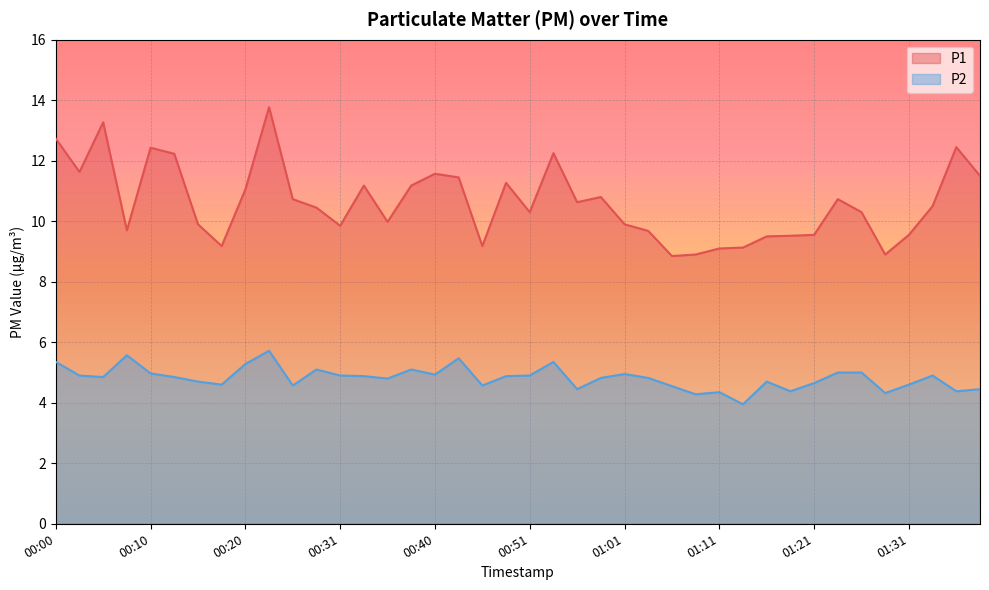

Rank the series by their maximum value, from lowest to highest.

P2, P1